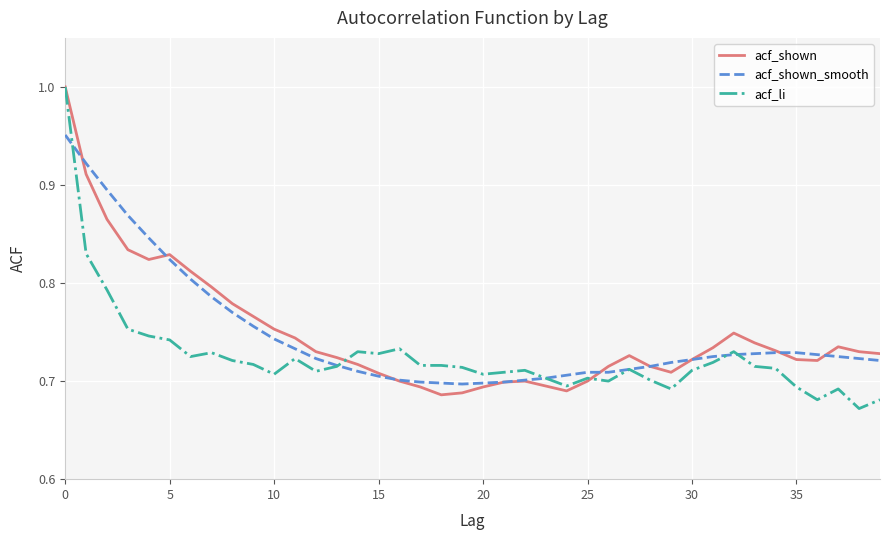

After their last crossing, which series has the higher values: acf_shown_smooth or acf_shown?

acf_shown